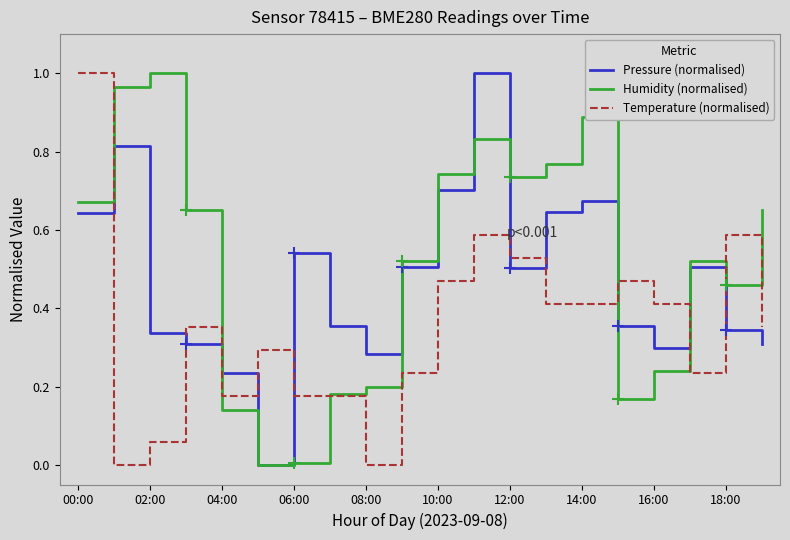

Rank the series by their average value, from highest to lowest.

Humidity (normalised), Pressure (normalised), Temperature (normalised)